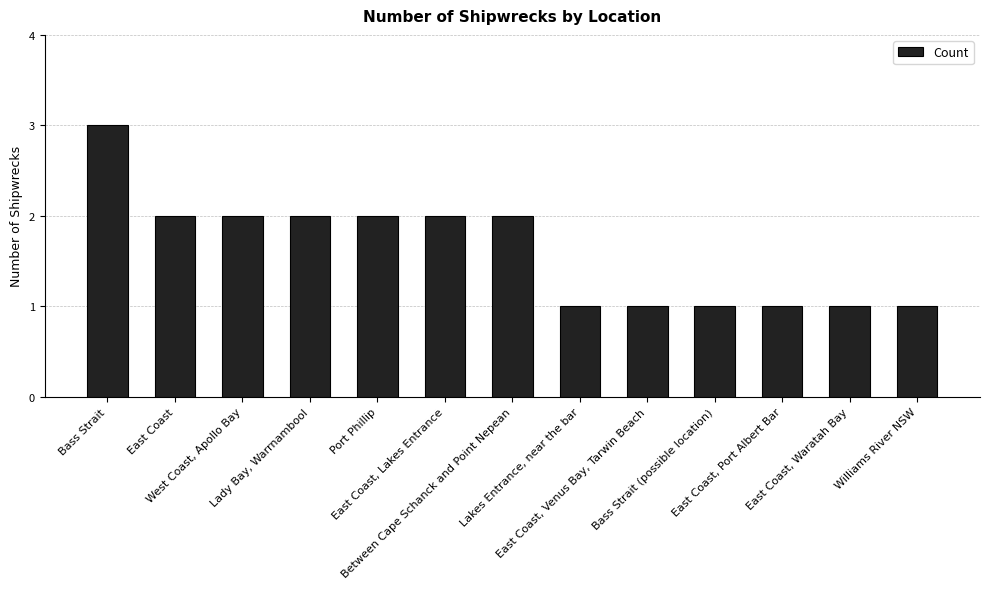

Reading left to right, transcribe all the data shown in this chart.

Bass Strait=3	East Coast=2	West Coast, Apollo Bay=2	Lady Bay, Warrnambool=2	Port Phillip=2	East Coast, Lakes Entrance=2	Between Cape Schanck and Point Nepean=2	Lakes Entrance, near the bar=1	East Coast, Venus Bay, Tarwin Beach=1	Bass Strait (possible location)=1	East Coast, Port Albert Bar=1	East Coast, Waratah Bay=1	Williams River NSW=1